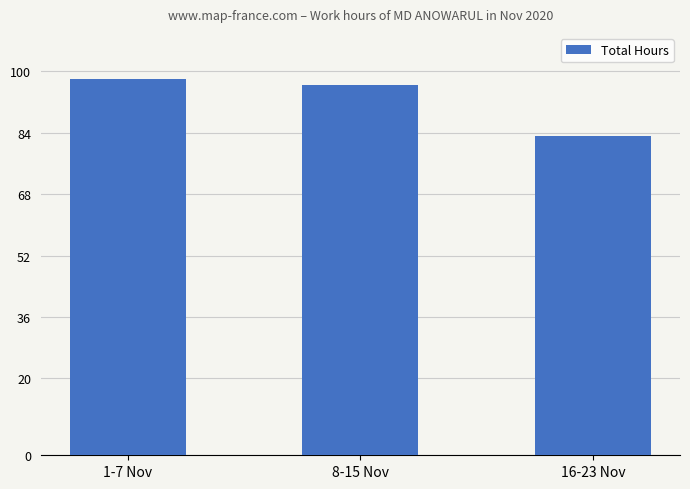

What is the label of the 1st bar from the left?

1-7 Nov